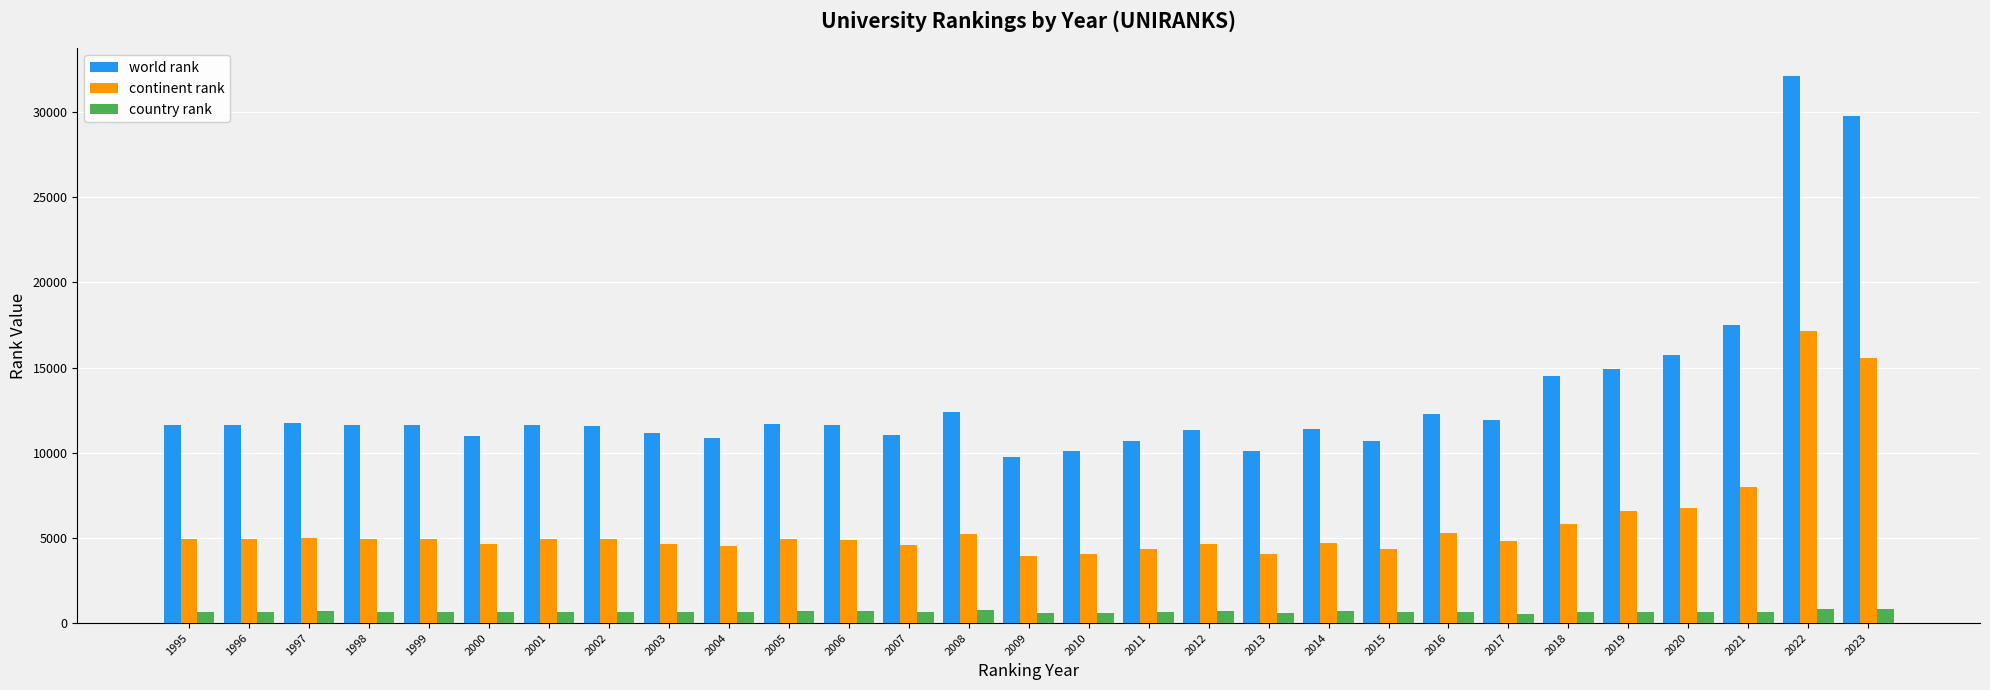

What is the spread (max minus min) of values at 1997?

11082